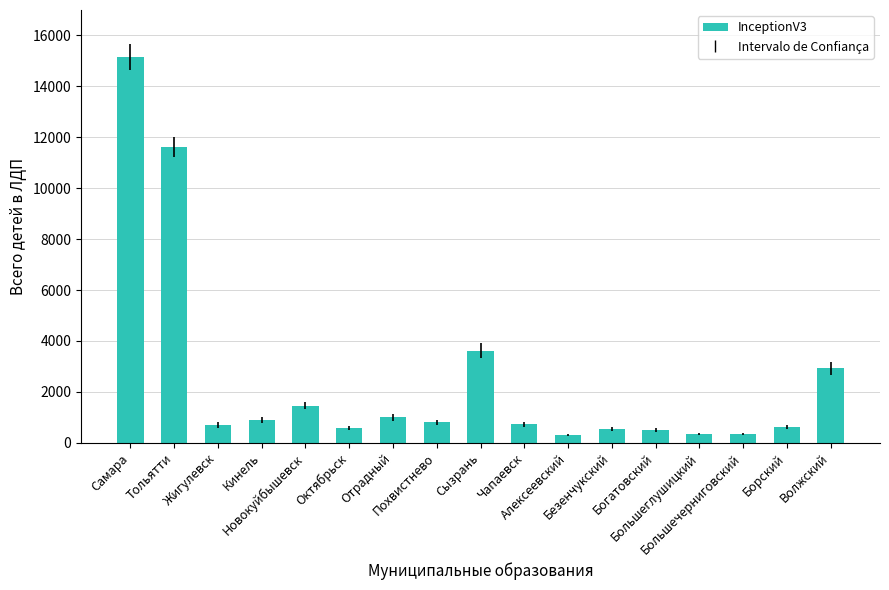

At which label does the data first exceed 725?

Самара